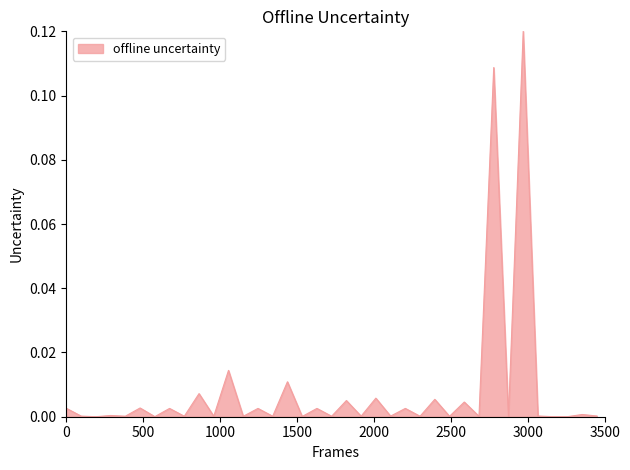

Is this an area chart (filled region under the line)?

Yes